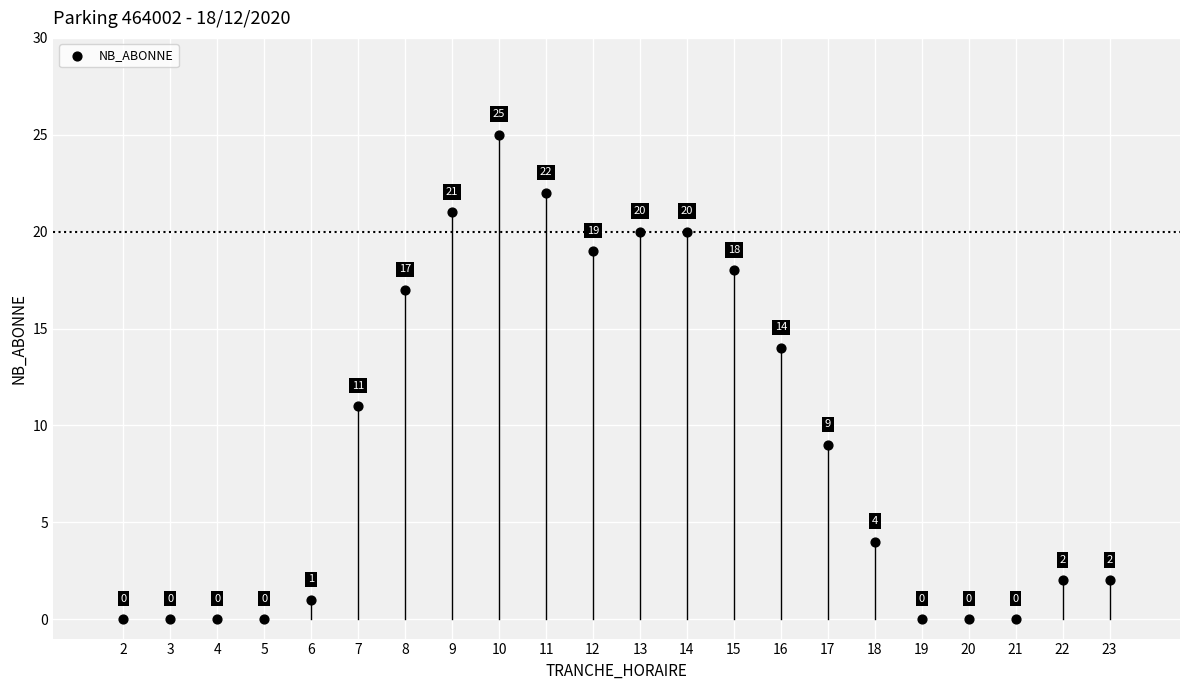

What Y value in the scatter plot is closest to 12?

11